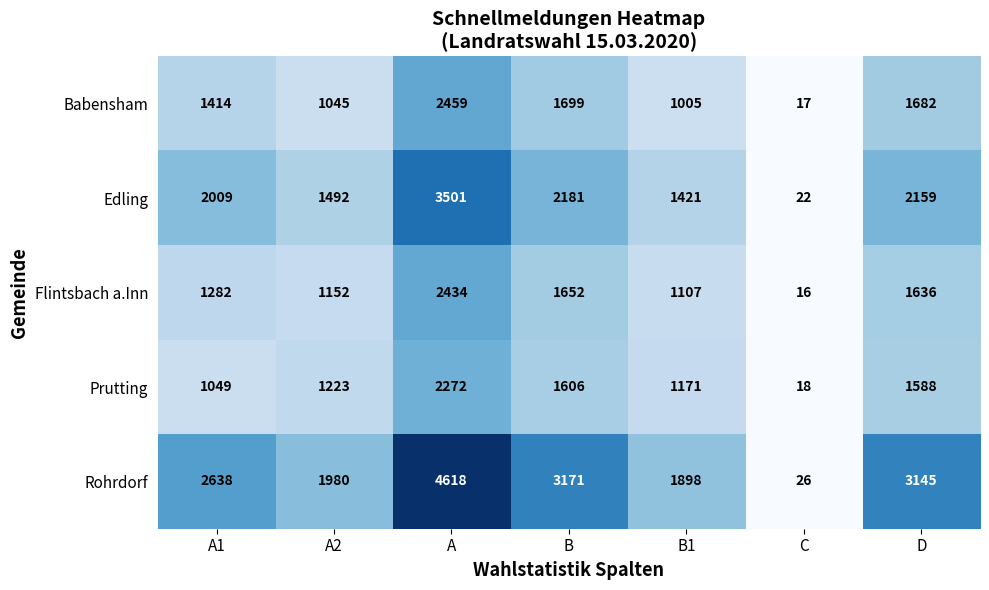

What is the average value of the Prutting series?

1275